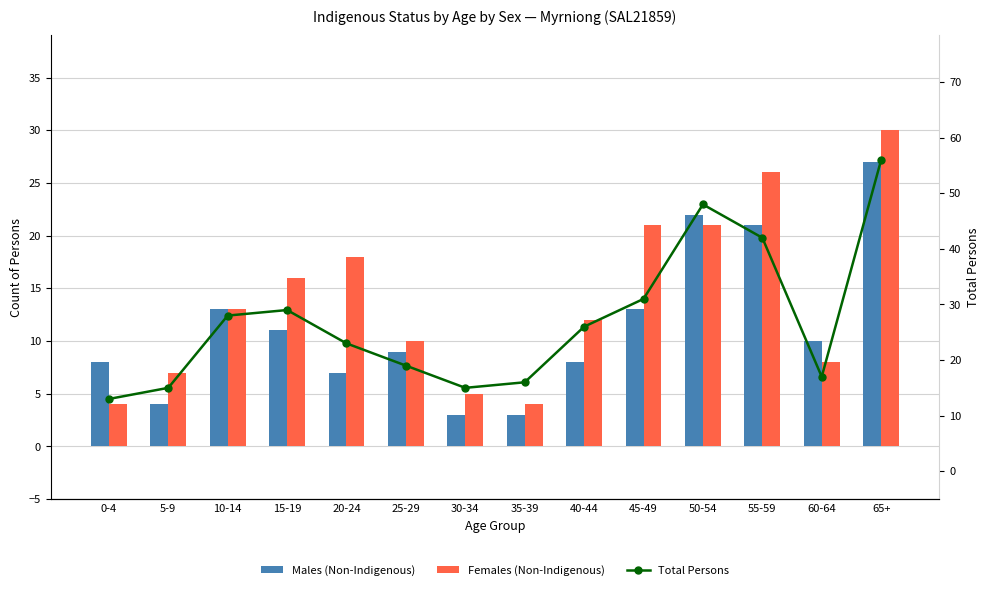

What is the difference between the Males (Non-Indigenous) values at 0-4 and 5-9?

4